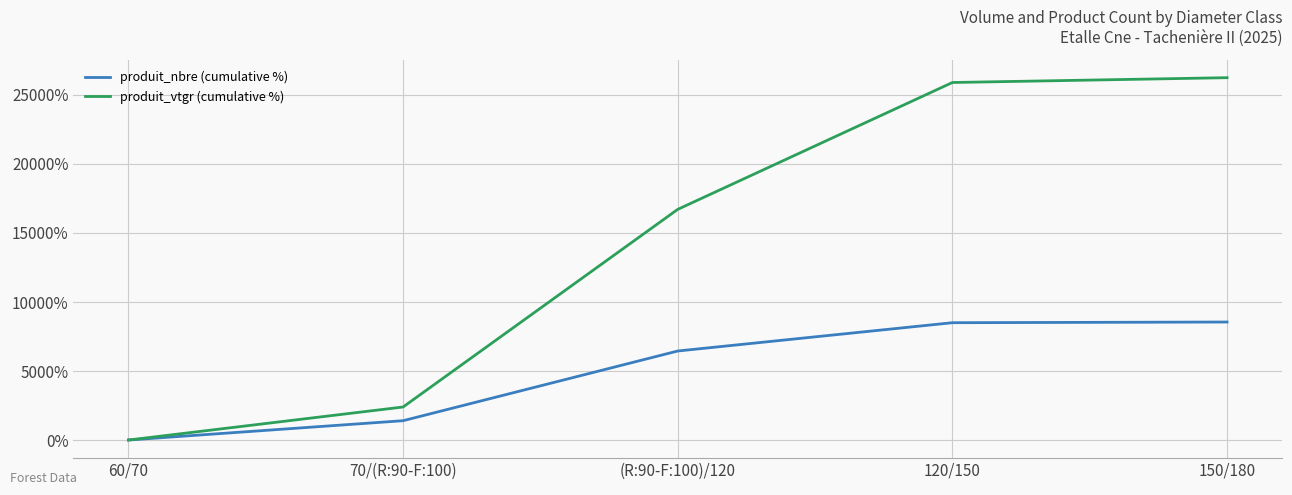

Rank the series by their maximum value, from lowest to highest.

produit_nbre (cumulative %), produit_vtgr (cumulative %)